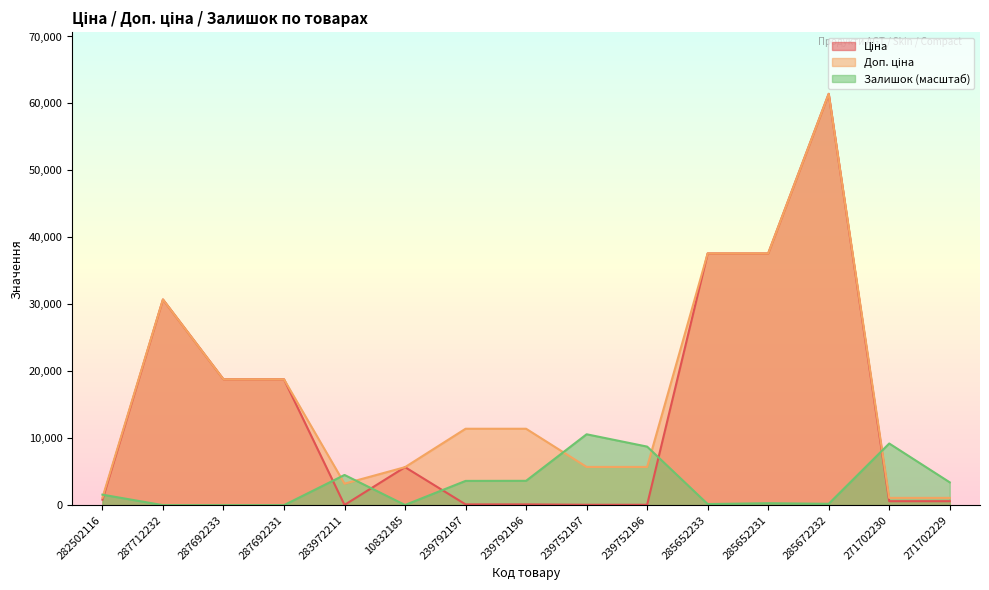

What are all the series names shown in the legend?

Ціна, Доп. ціна, Залишок